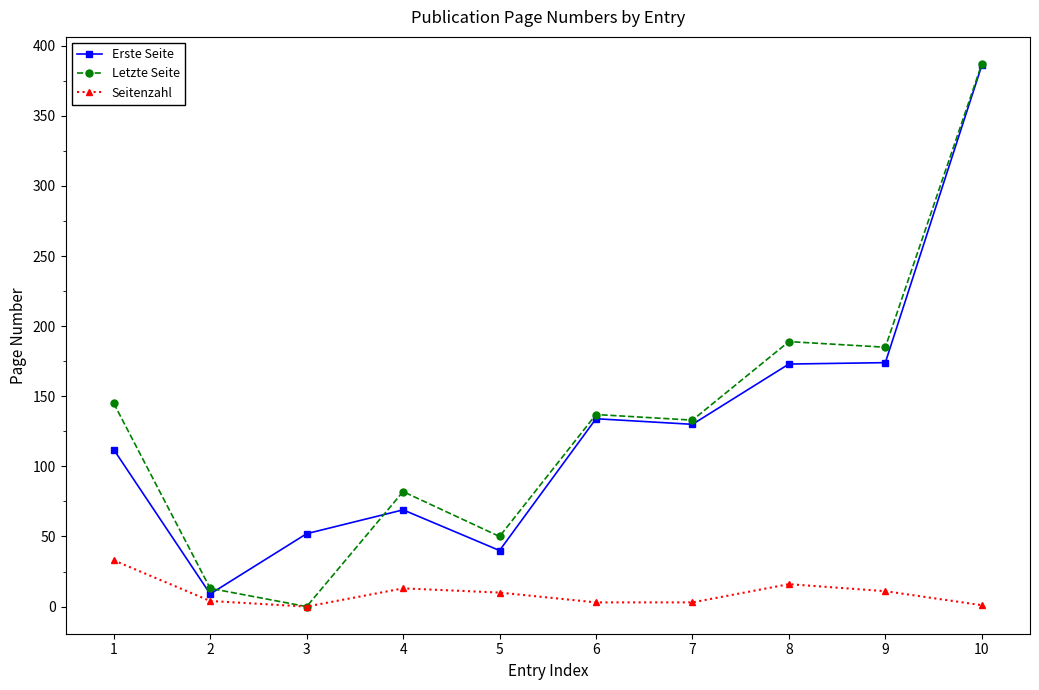

How many interior local peaks does the Letzte Seite series have?

3